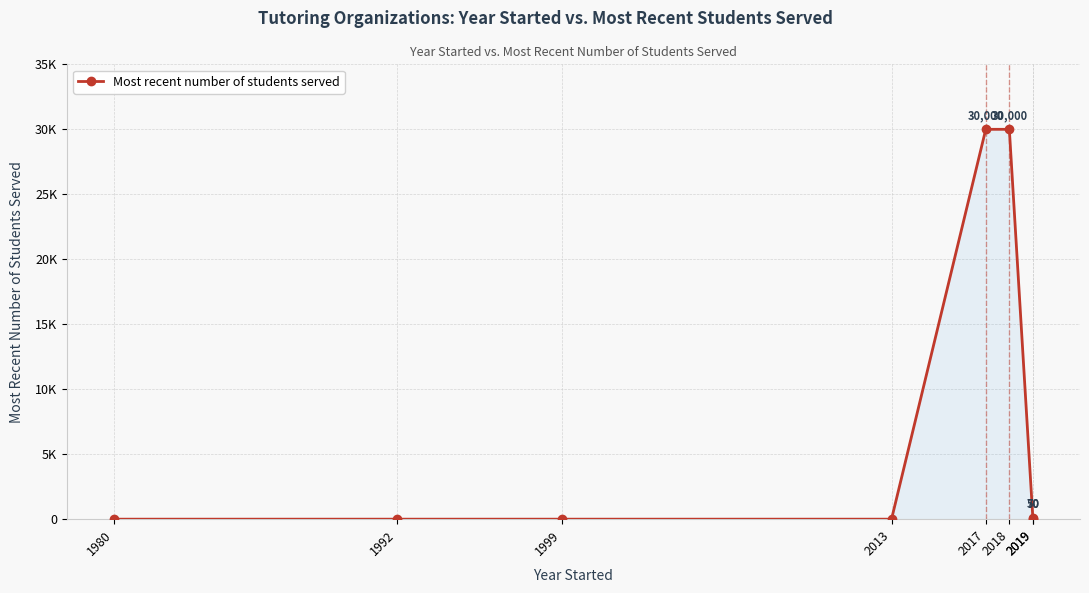

Reading left to right, what are all the values shown in this chart?

0	0	0	0	30000	30000	50	70